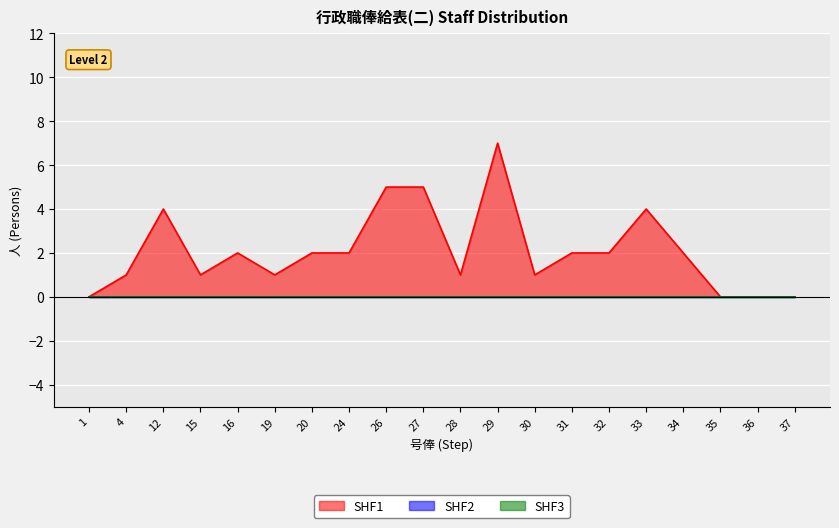

True or false: SHF2 has more than 0 points higher than both neighbors.

False